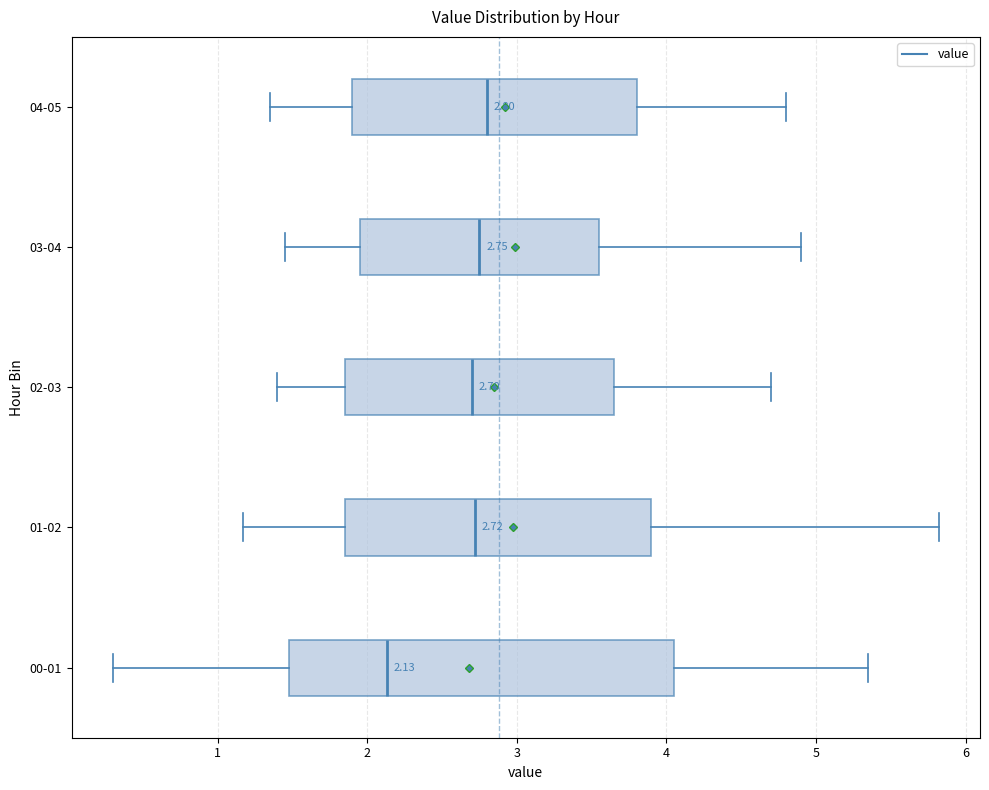

Which box is the widest, from its left edge to its right edge?

00-01